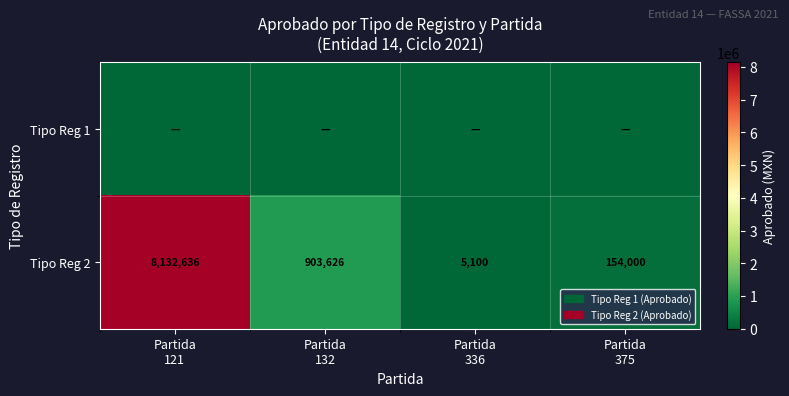

Between Partida
375 and Partida
336, which is larger?

Partida
375